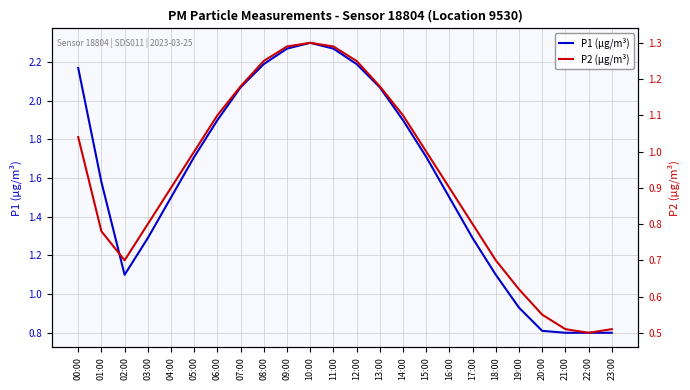

What is the label of the 2nd point from the right?

22:00